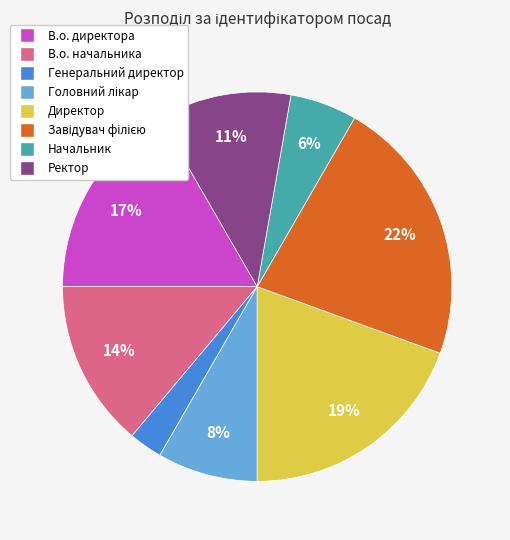

What percentage is the Директор slice, to the nearest percent?

19%